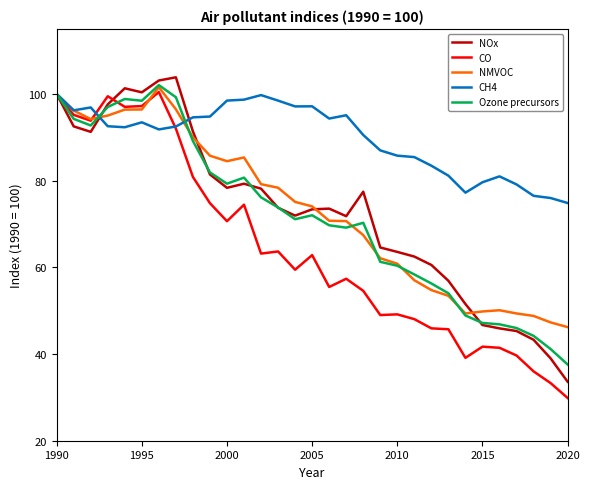

Which series has the largest total across all categories?

CH4